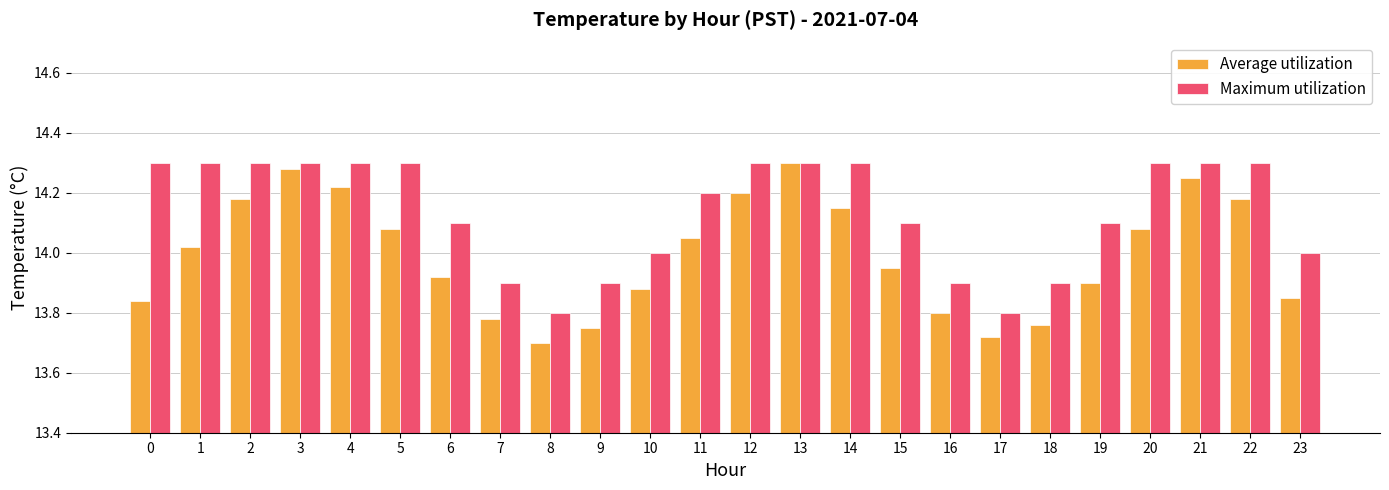

Rank the series at 5 from highest to lowest value.

Maximum utilization, Average utilization